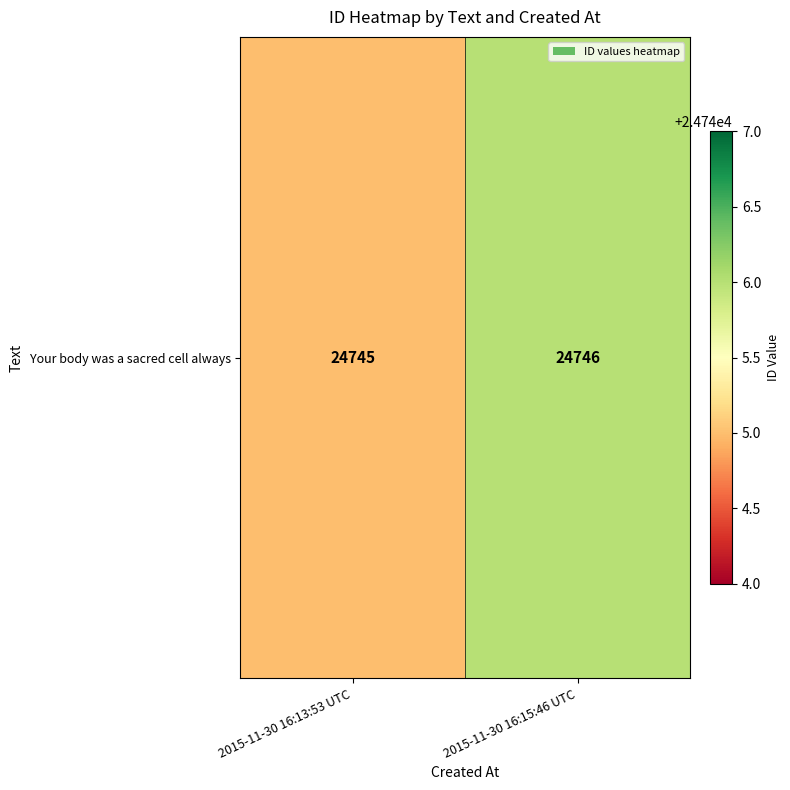

What is the change in value from 2015-11-30 16:13:53 UTC to 2015-11-30 16:15:46 UTC?

+1